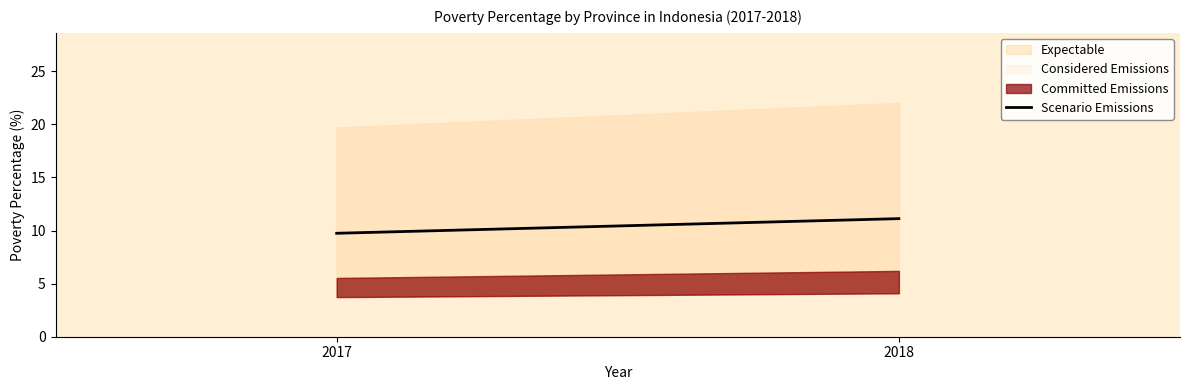

Approximately how many times larger is the value at 2017 compared to 2018?

0.9